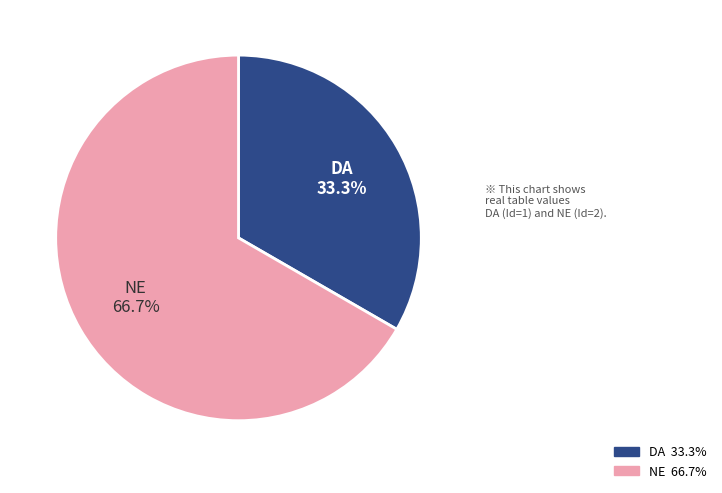

Count the number of slices in the pie.

2